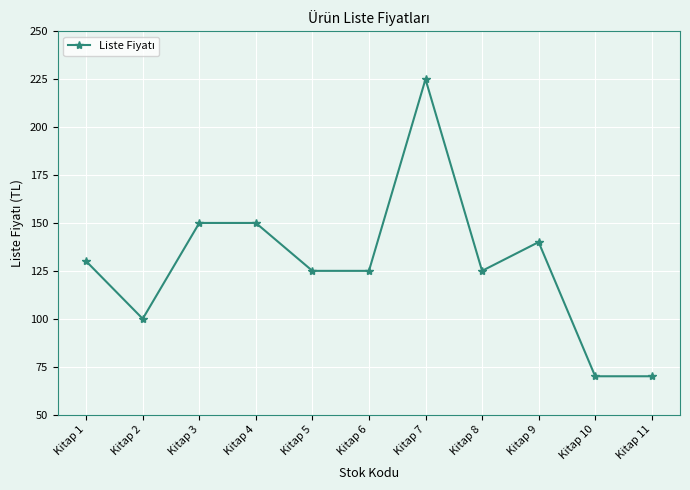

At which category does the data reach its first local valley?

Kitap 2